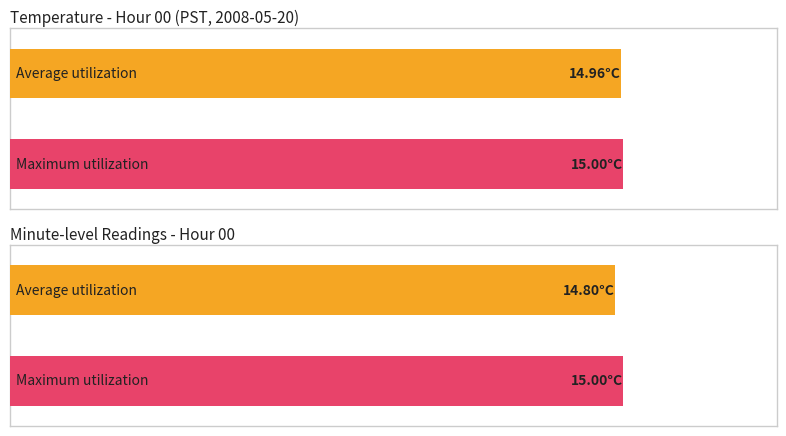

What is the value of the Average utilization bar at the 2nd from the left?

14.8